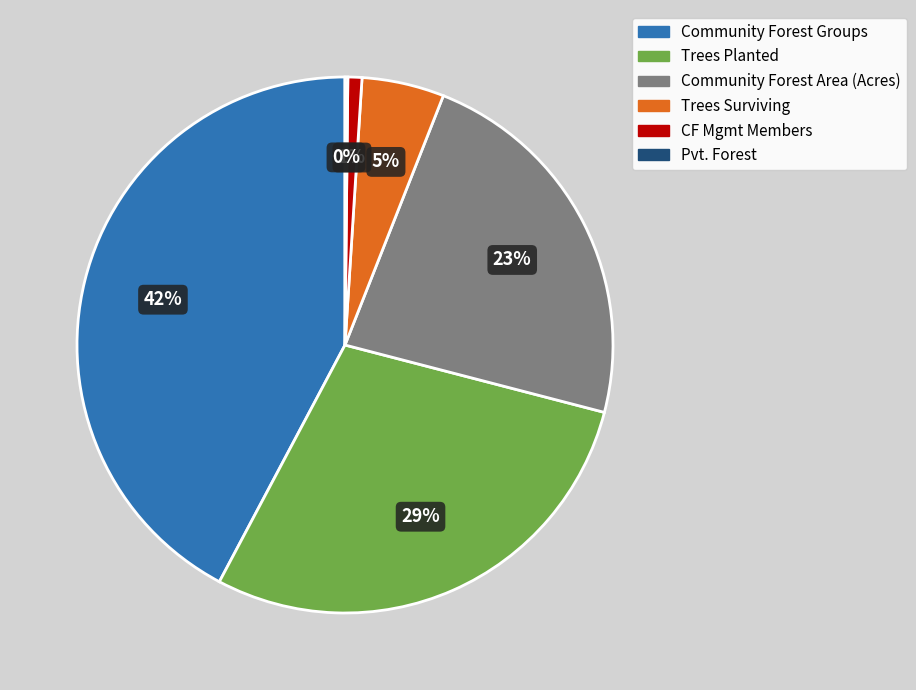

Is there a majority slice in this chart?

No